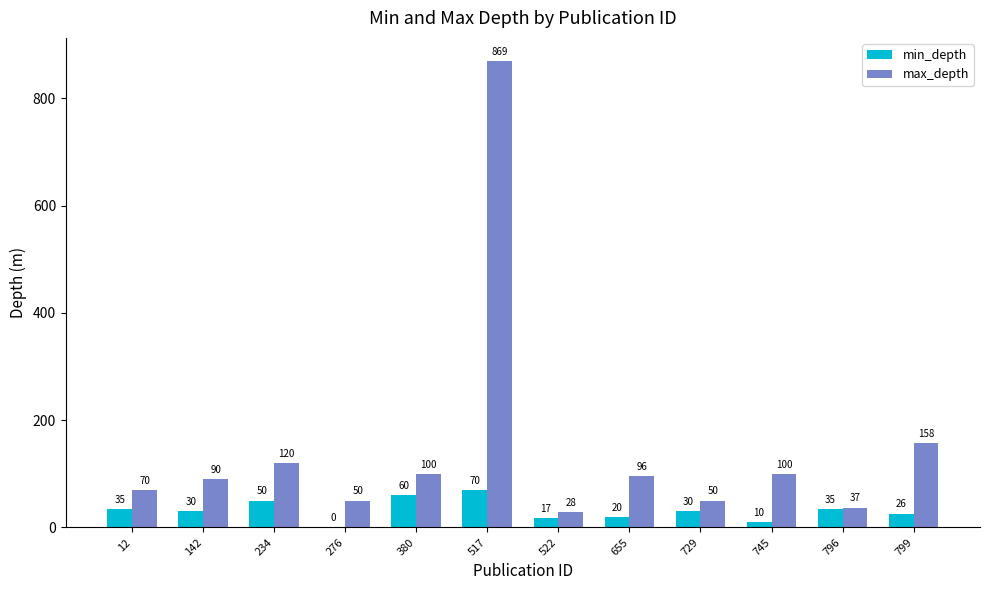

How many series are shown in this chart?

2